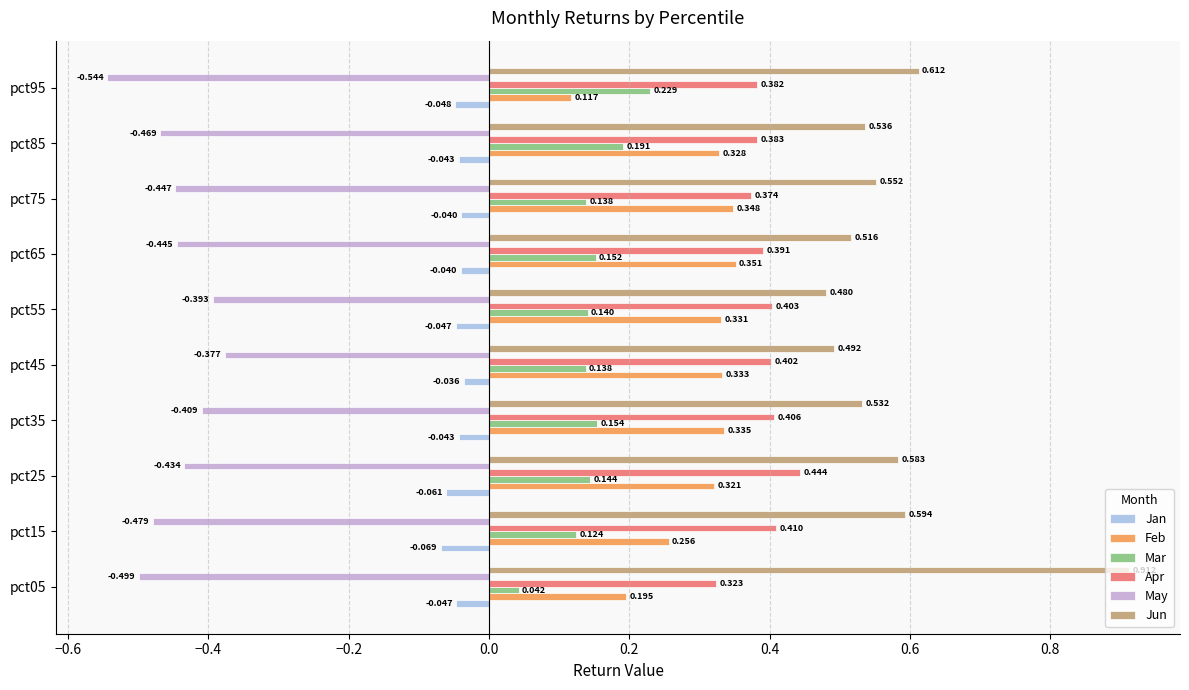

How many categories are shown in the chart?

10